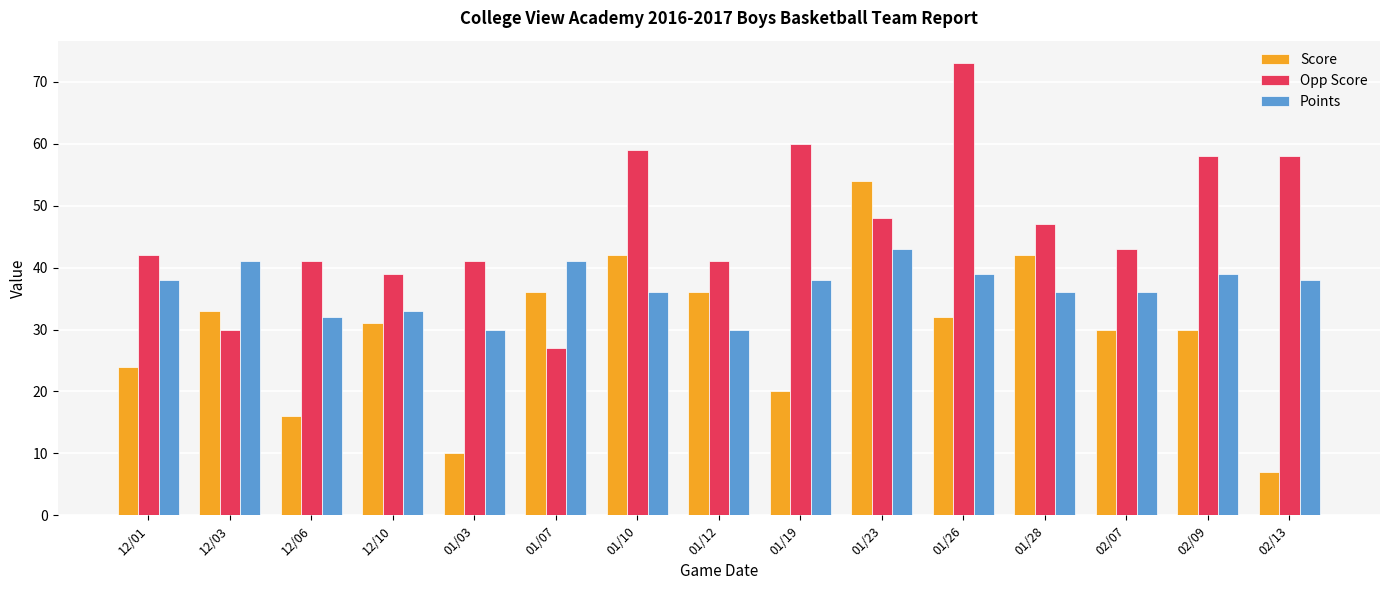

Which category has the lowest value across all series?

02/13